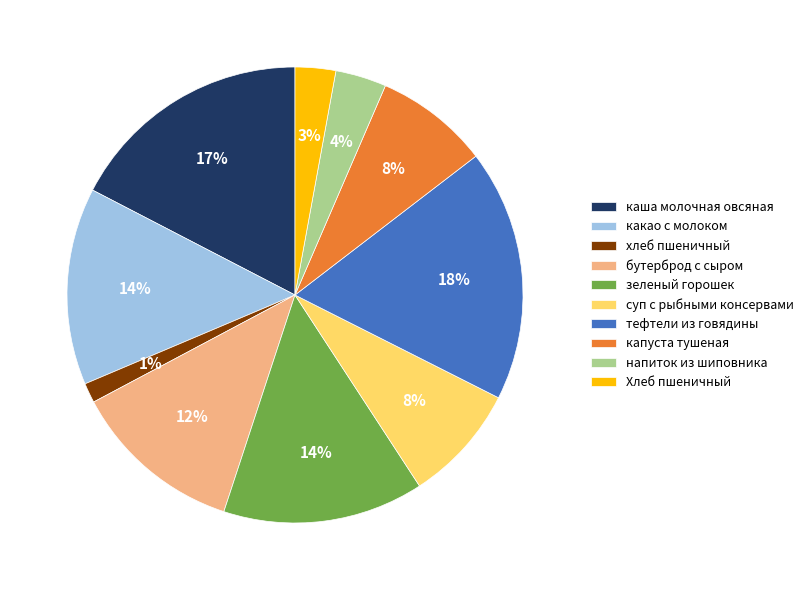

How many segments does this pie chart have?

10